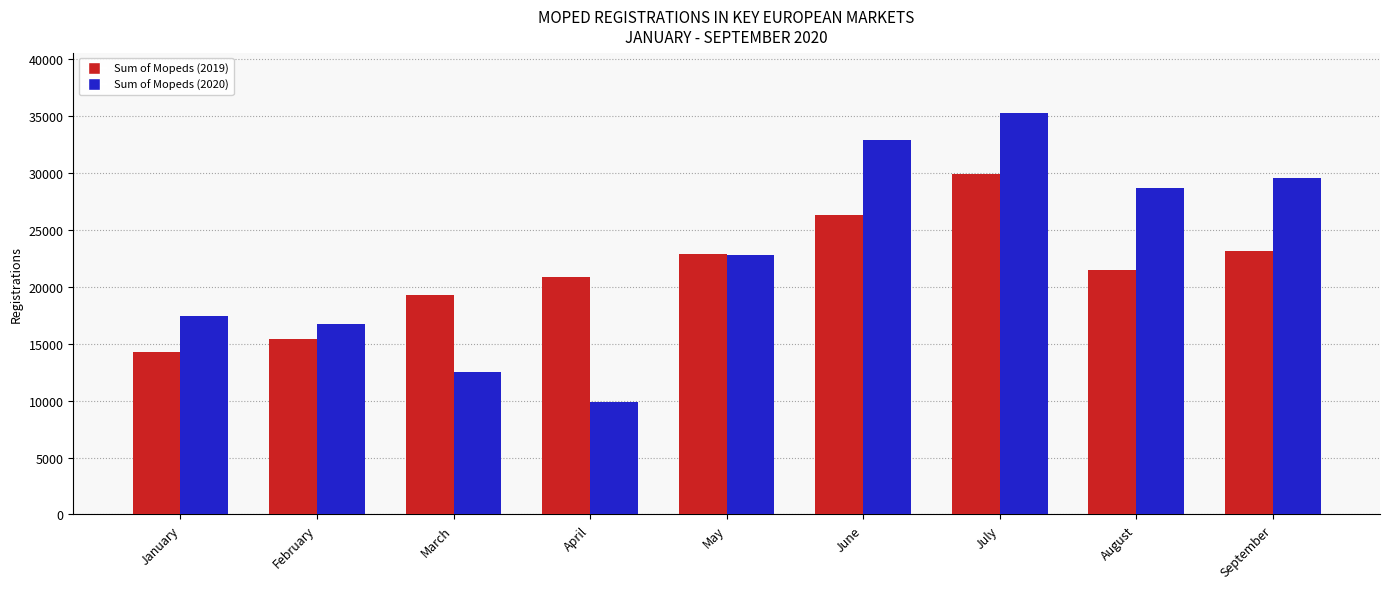

Reading right to left, what are all the values shown in this chart?

Sum of Mopeds (2019): 23162	21480	29873	26257	22897	20813	19237	15411	14235
Sum of Mopeds (2020): 29558	28647	35248	32901	22799	9865	12483	16733	17454